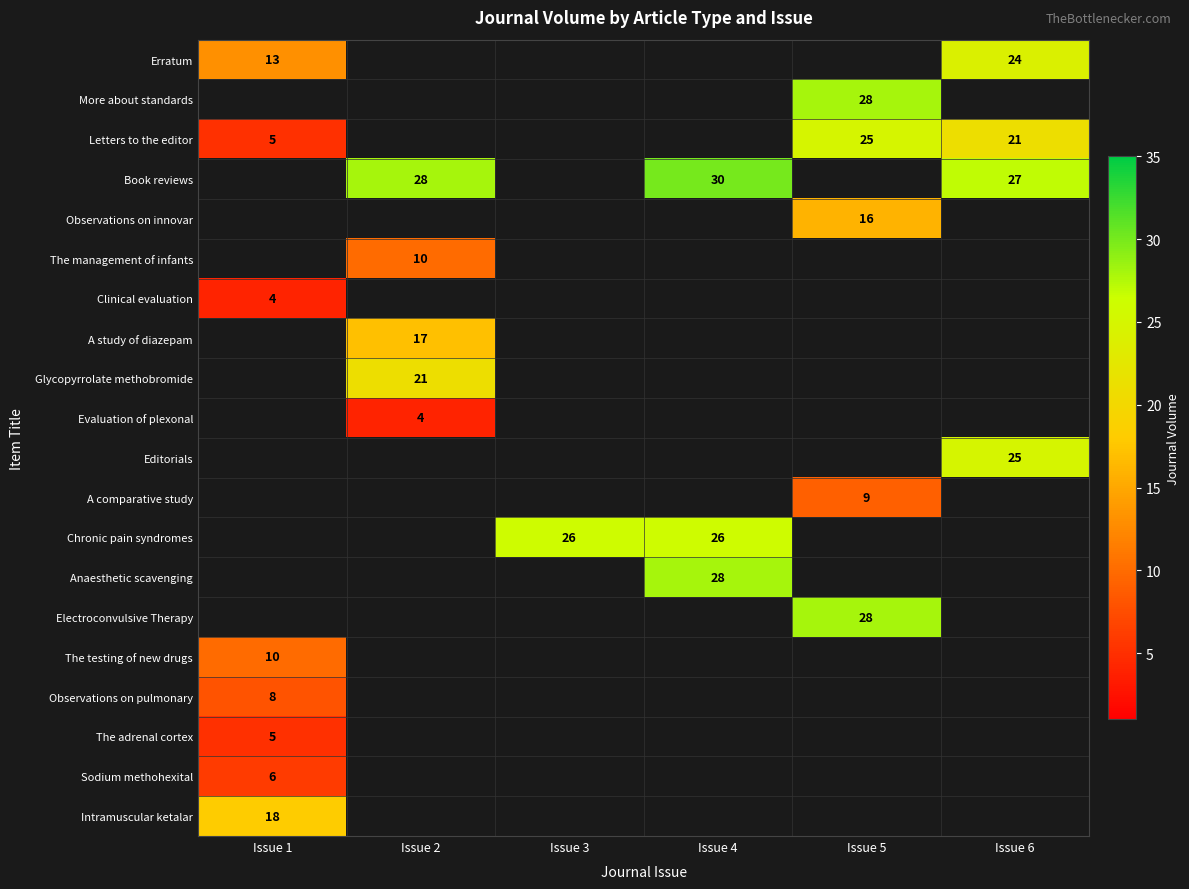

At how many categories does at least one series exceed 19?

5